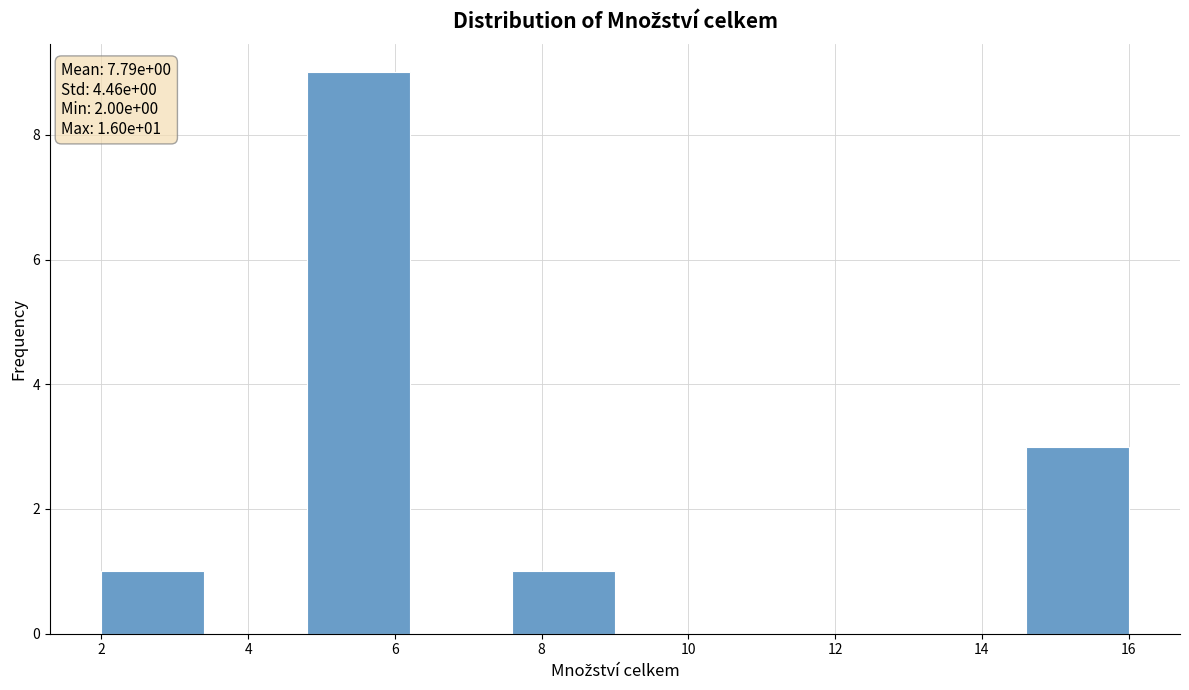

Over which range of the x-axis is the bar tallest?

4.8 to 6.2